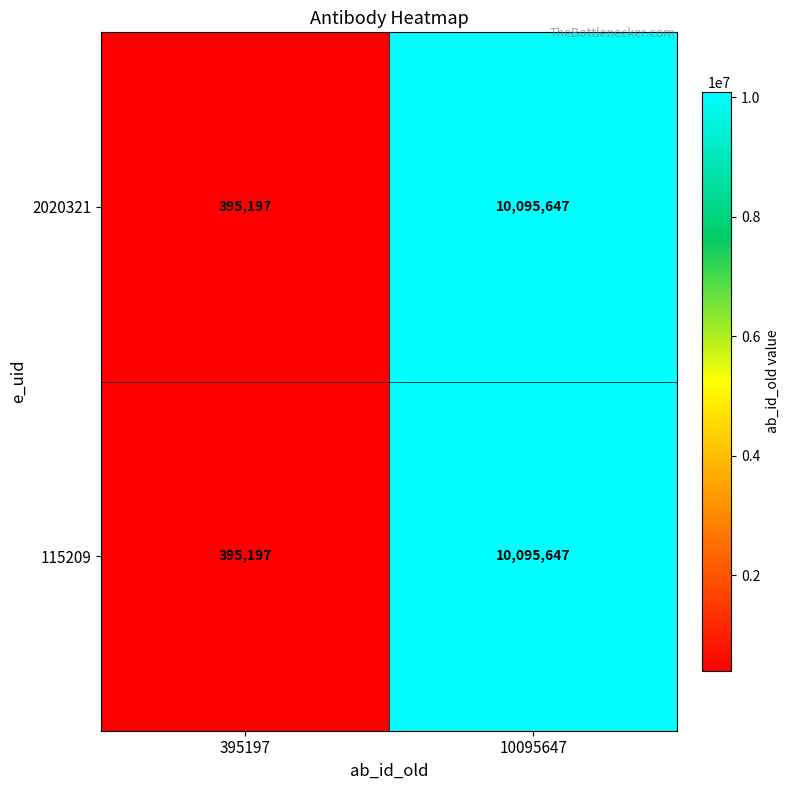

Reading left to right, transcribe all the data shown in this chart.

2020321: 395197=395197	10095647=10095647
115209: 395197=395197	10095647=10095647